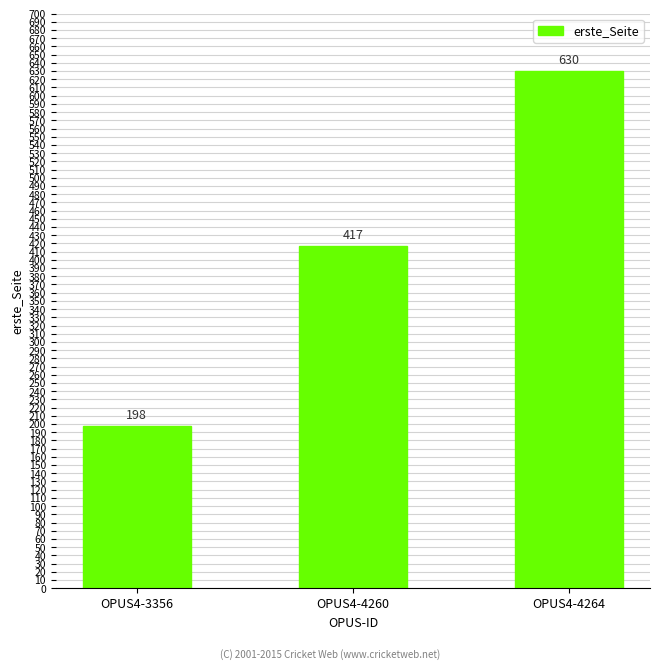

What is the value of the 3rd bar from the left?

630